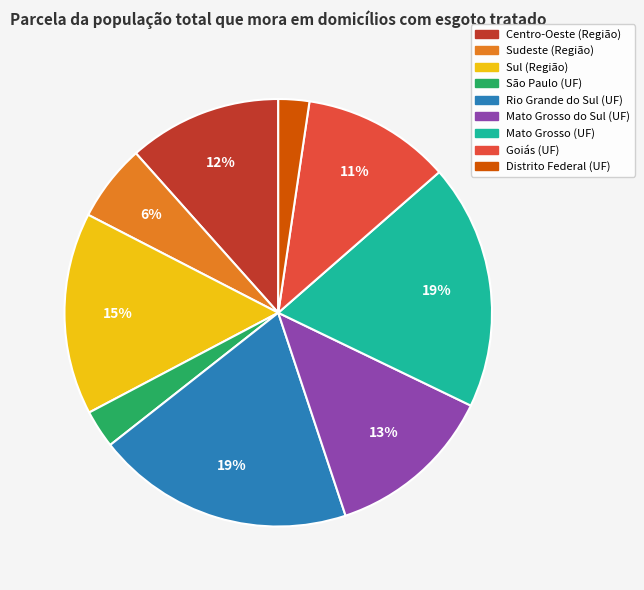

Is Sul (Região) the majority of the pie?

No